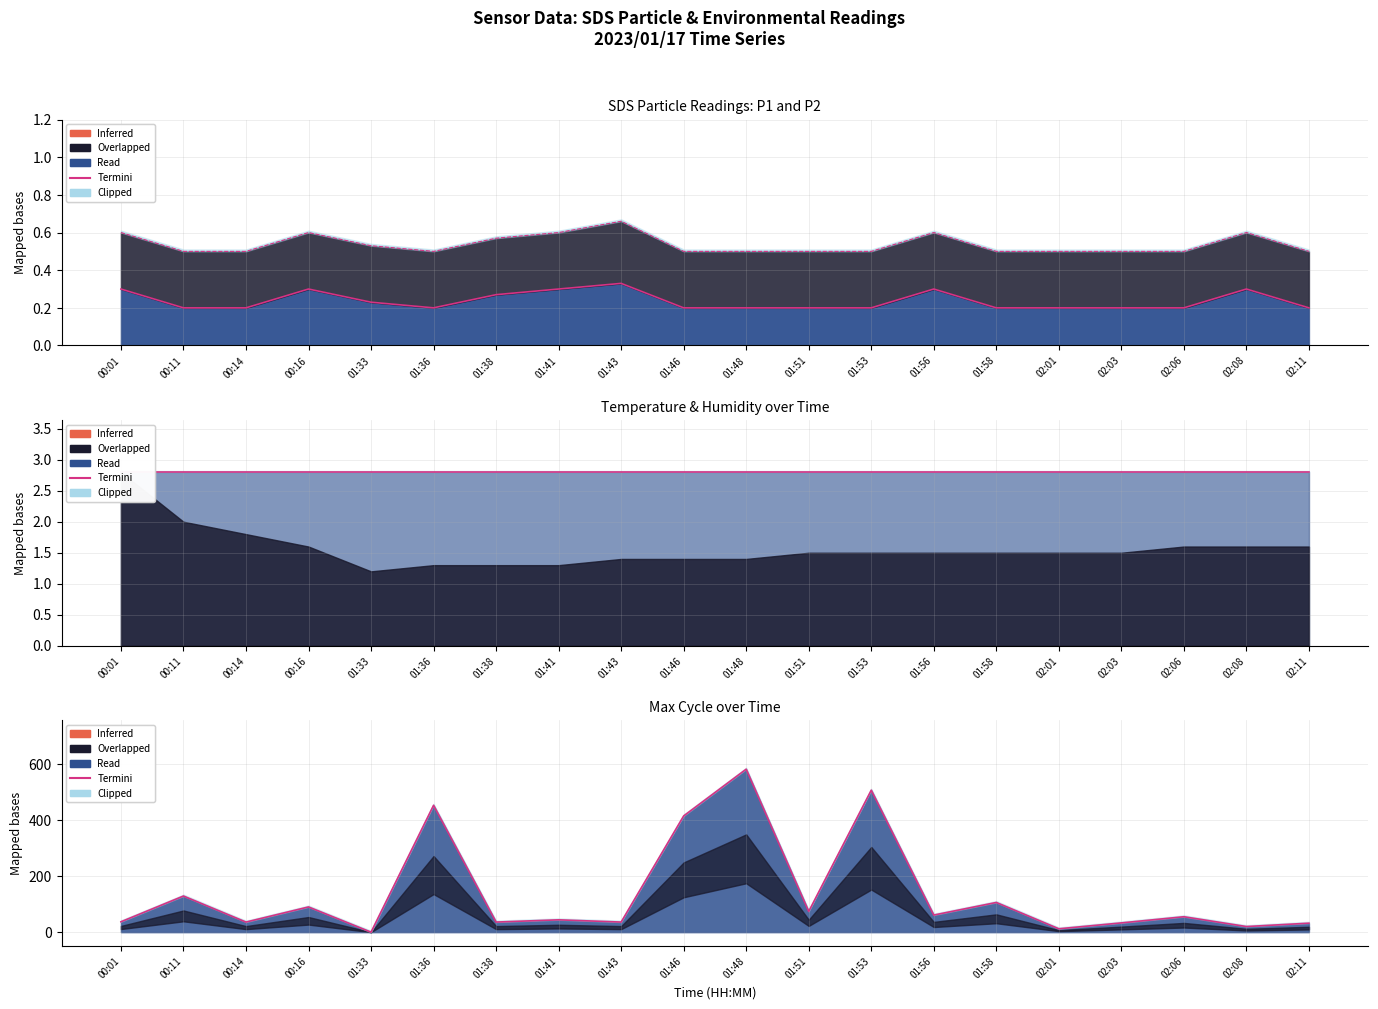

At how many categories does at least one series exceed 60?

9